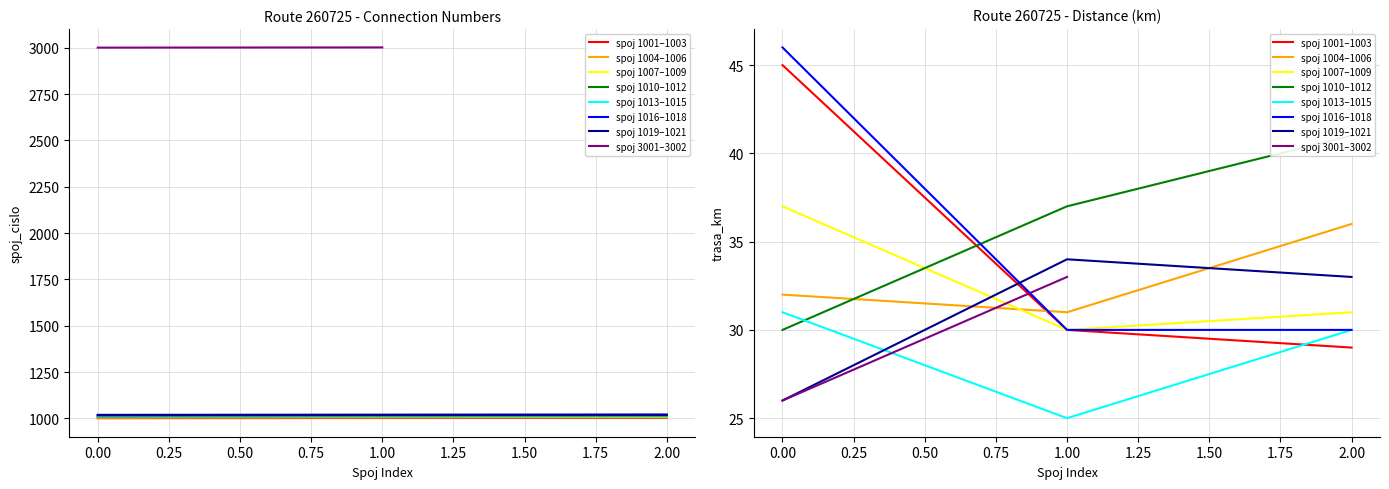

True or false: spoj_cislo and trasa_km intersect in this chart.

False